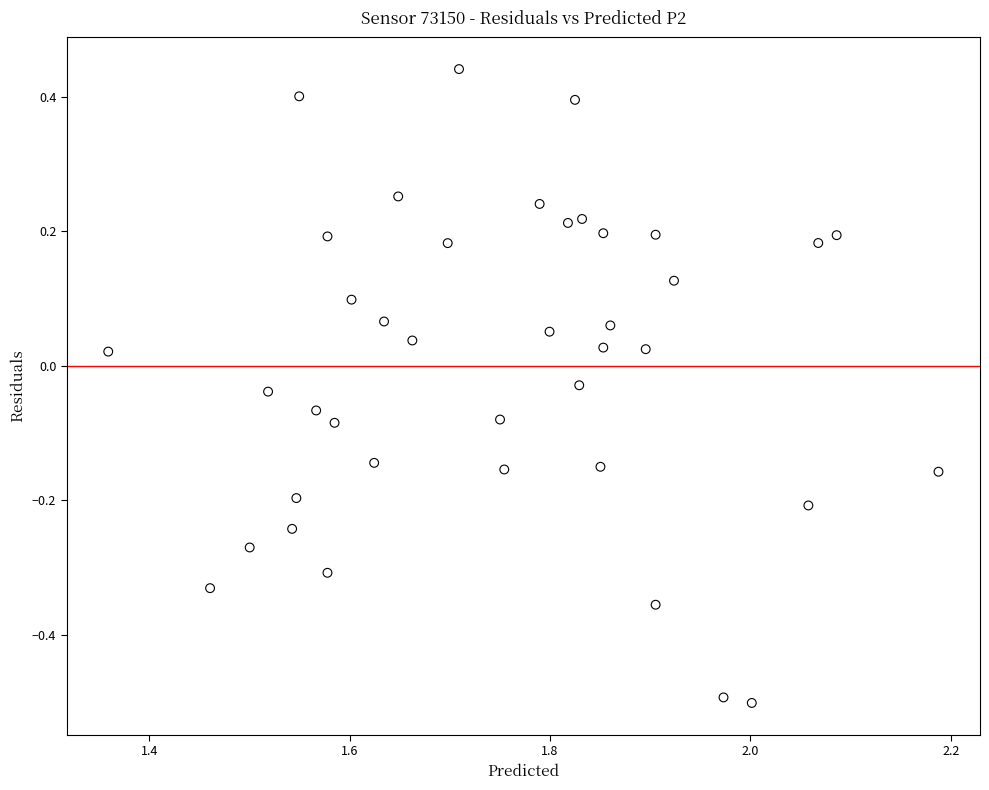

What is the range of X values (max minus min)?

0.8